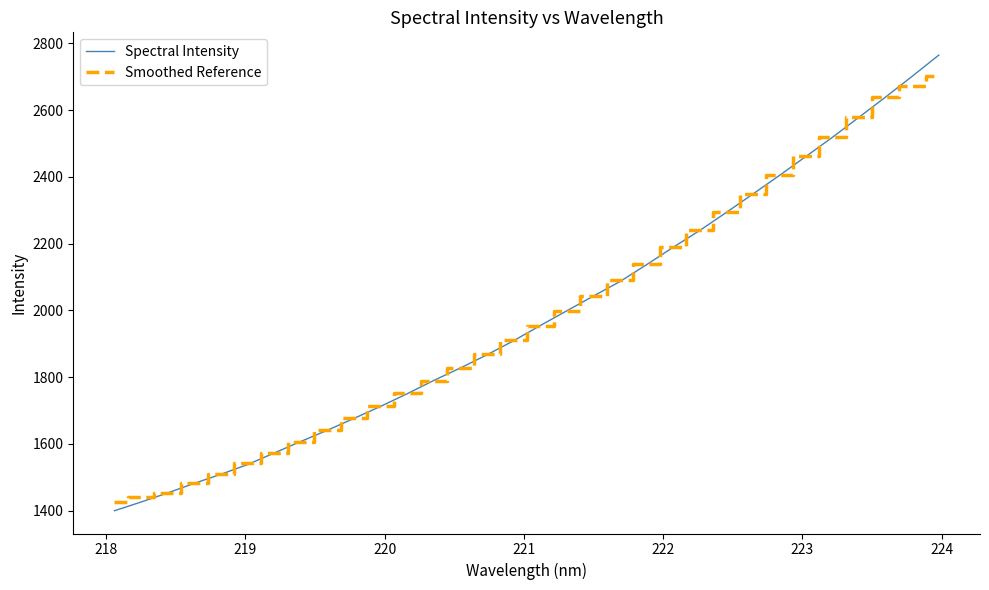

What is the lowest value of the Spectral Intensity series?

1399.4